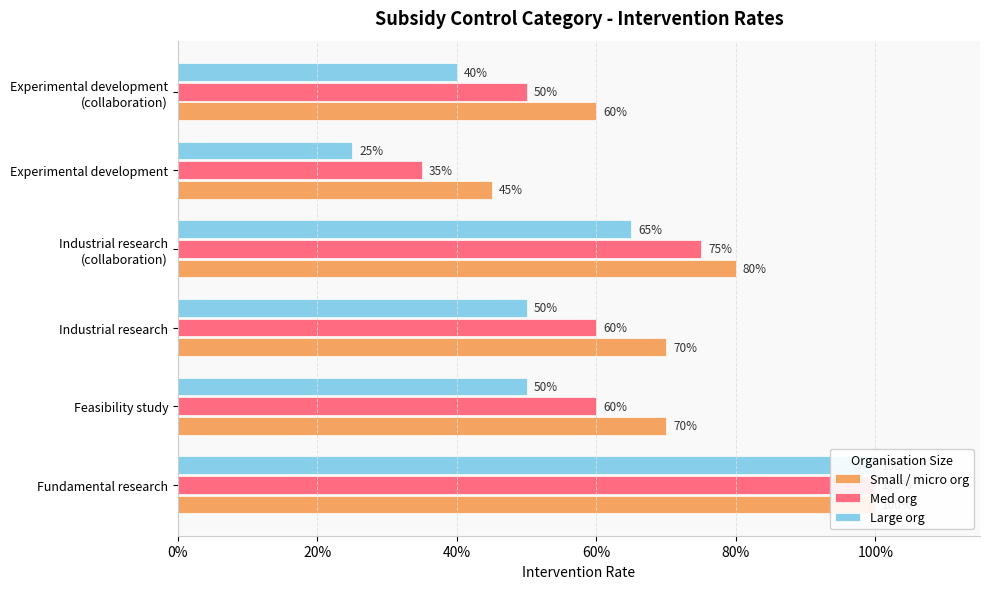

At how many categories does at least one series exceed 0?

6